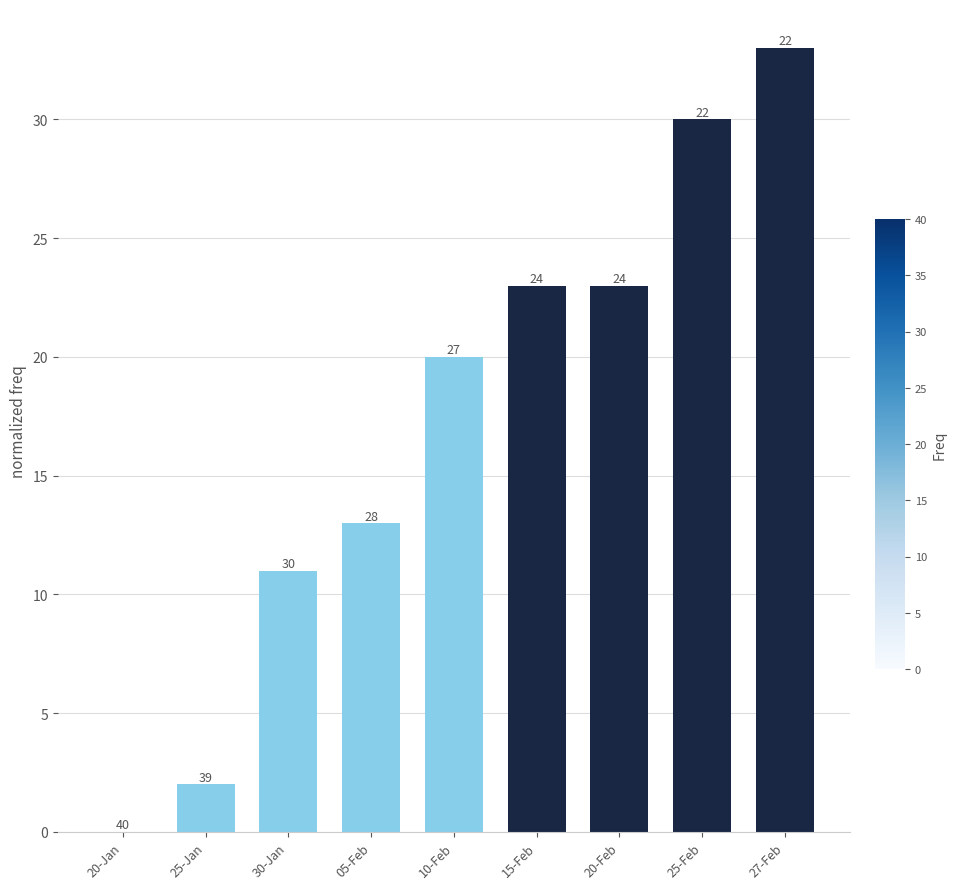

Where is the data nearest to the value 16?

05-Feb